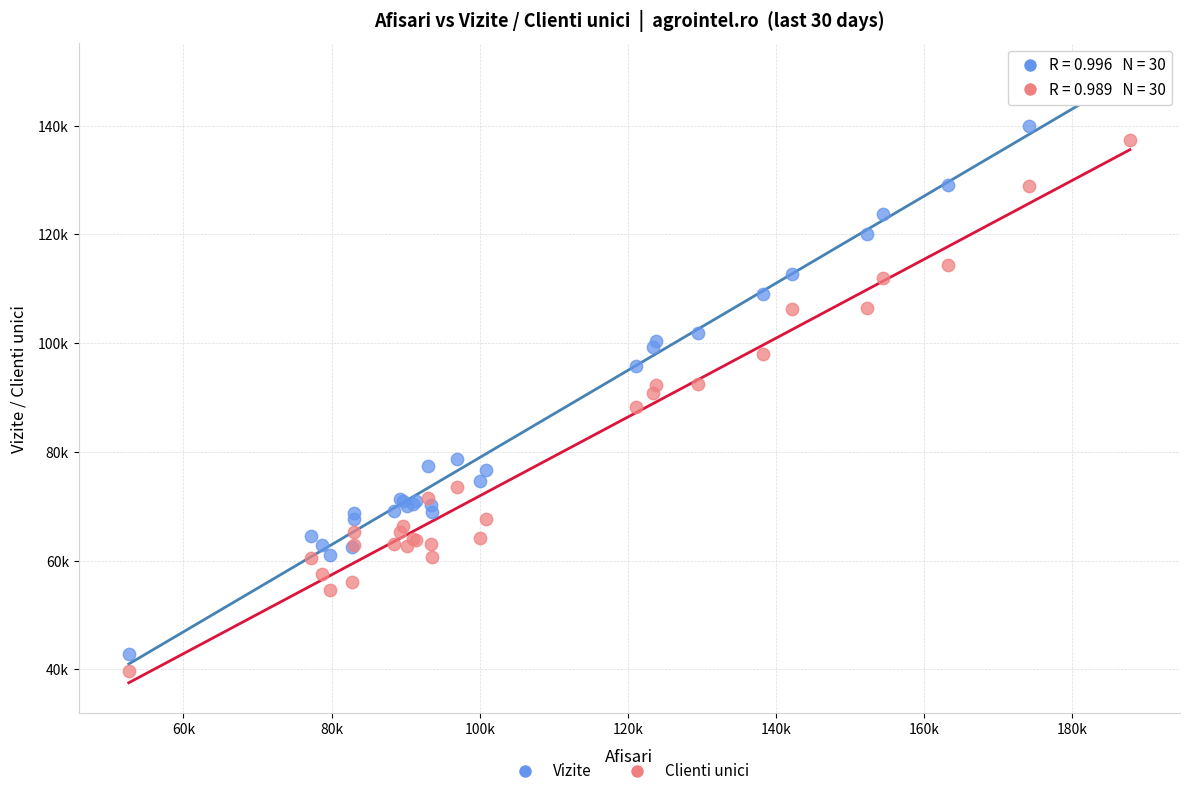

Which series has the largest Y range (max minus min)?

Vizite